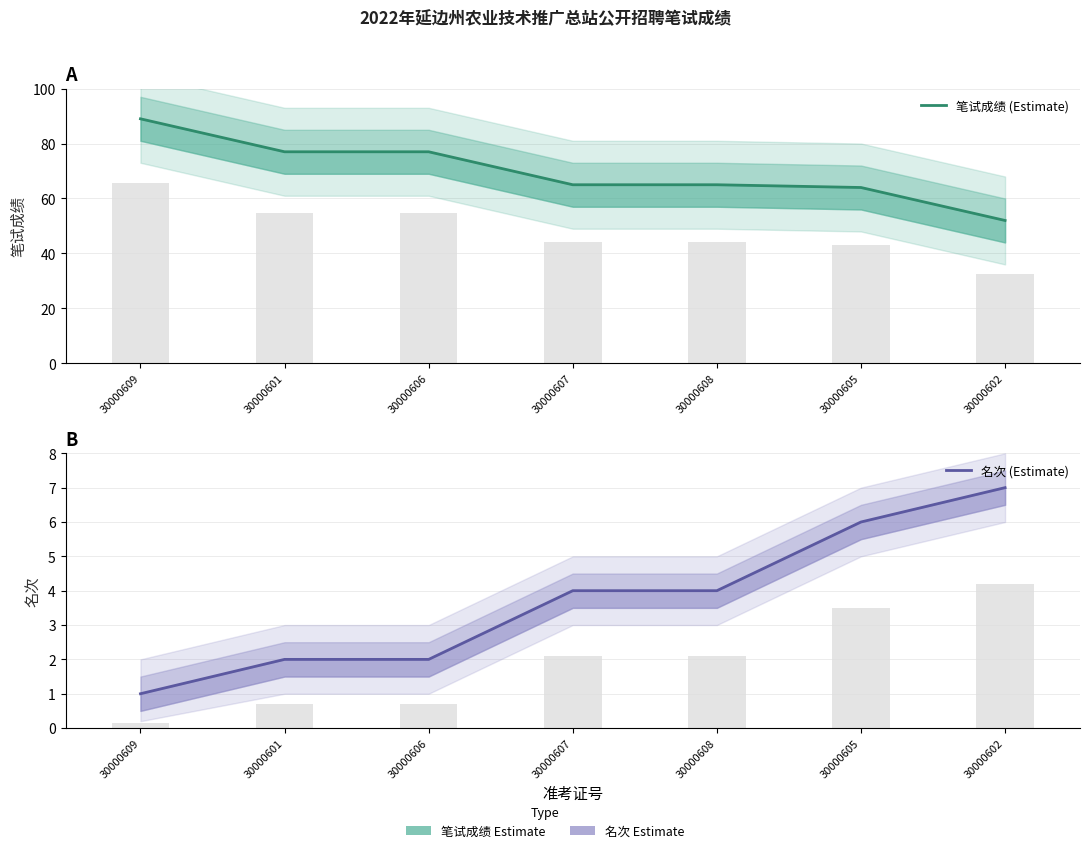

Is the value of 笔试成绩 (Estimate) at 30000606 greater than the value of 名次 (Estimate) at 30000602?

Yes